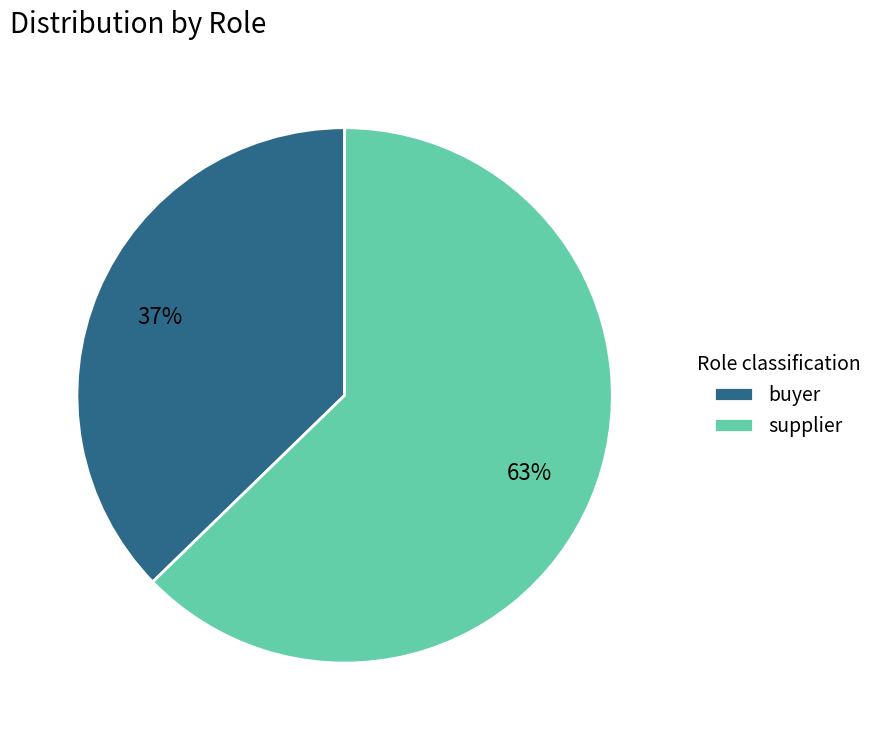

Rank the categories by value from highest to lowest.

supplier, buyer